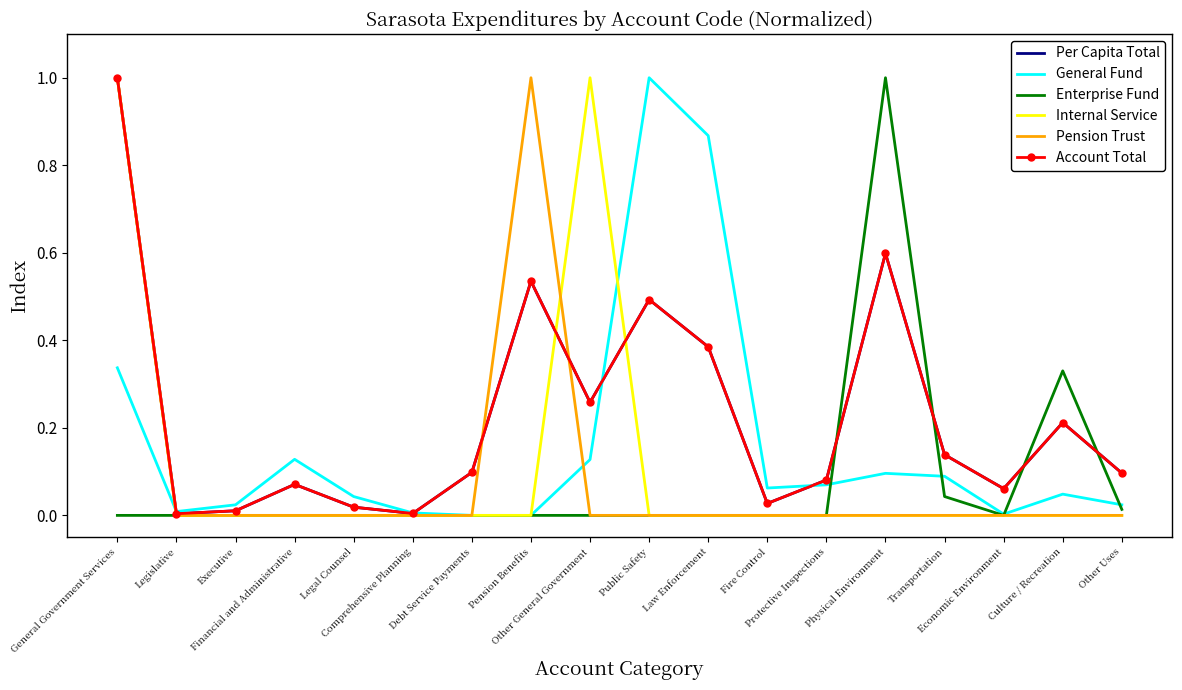

What is the greatest value displayed?

1.0